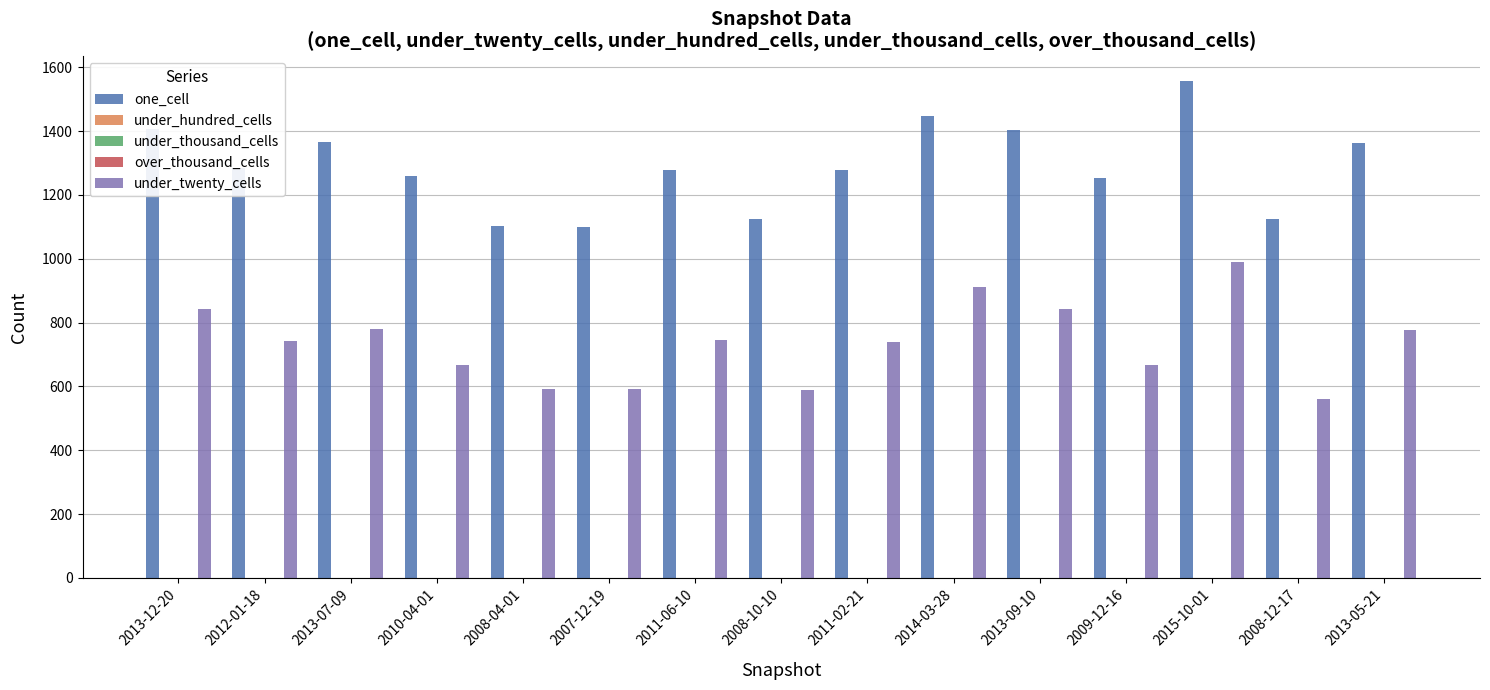

Rank the series by their maximum value, from highest to lowest.

one_cell, under_twenty_cells, under_hundred_cells, under_thousand_cells, over_thousand_cells